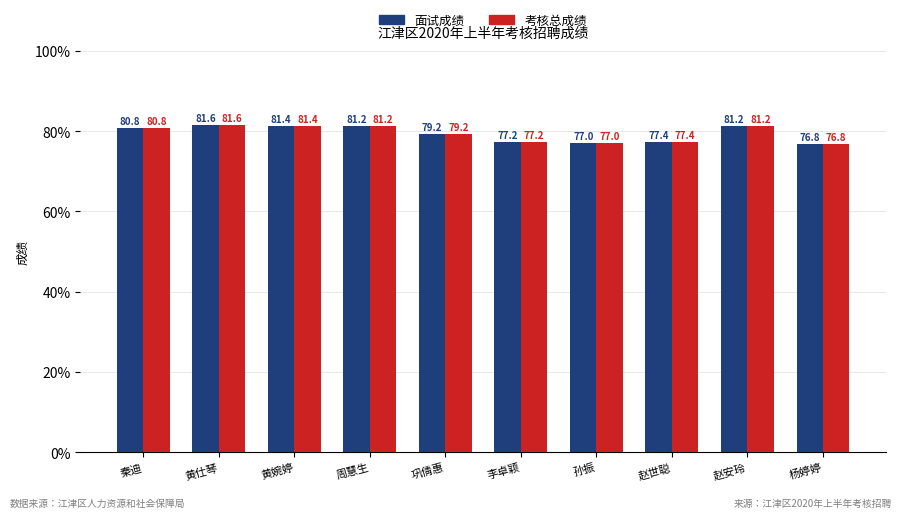

The 考核总成绩 series shows 30.8 at 黄仕琴. True or false?

False